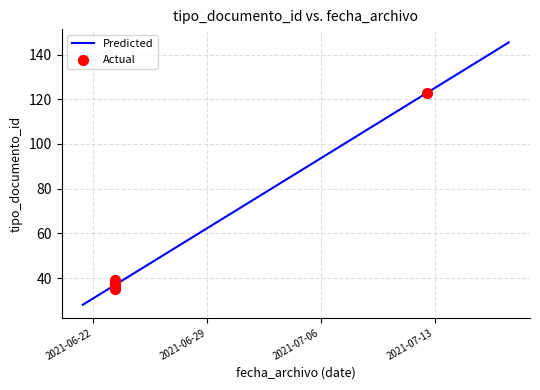

What is the change in value from 2021-06-23 to 2021-06-23?

+2